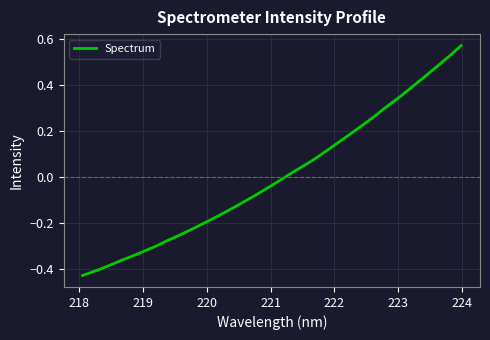

True or false: the data has more than 2 interior local peaks.

False